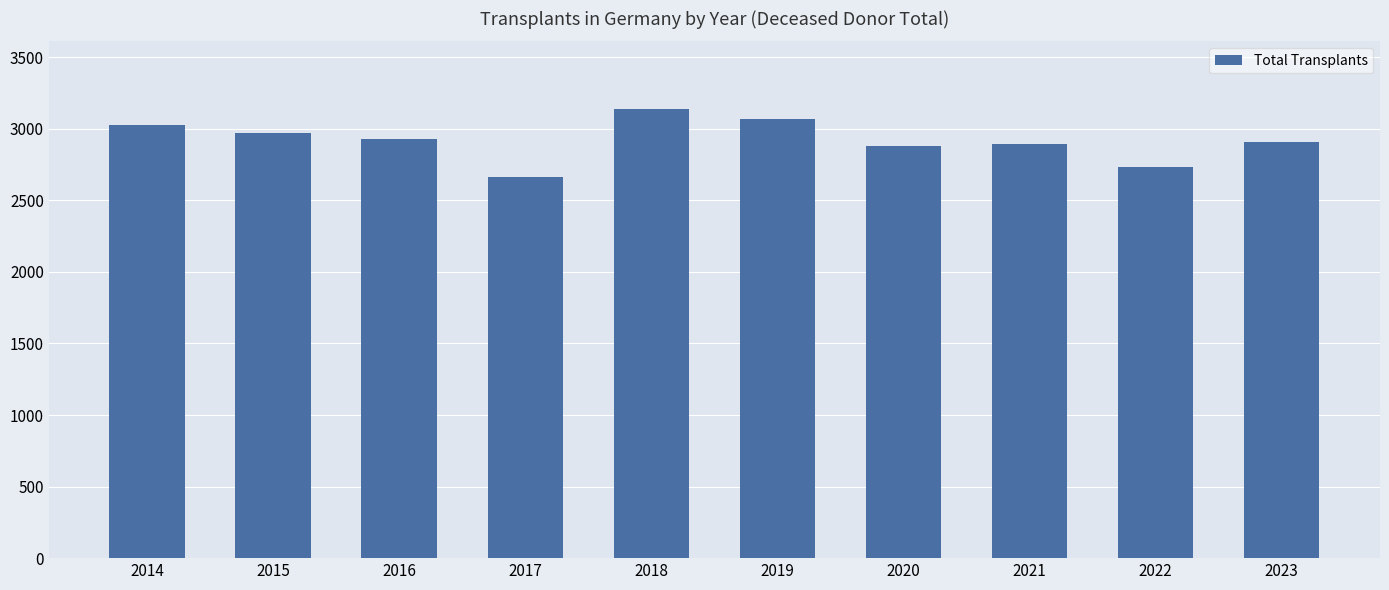

Count the number of categories in the chart.

10